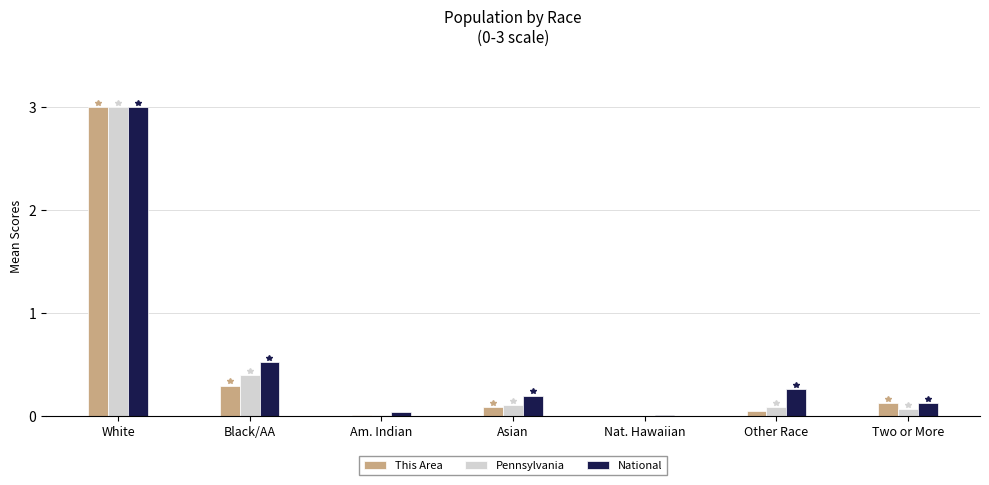

At which label is National closest to 1?

Black/AA